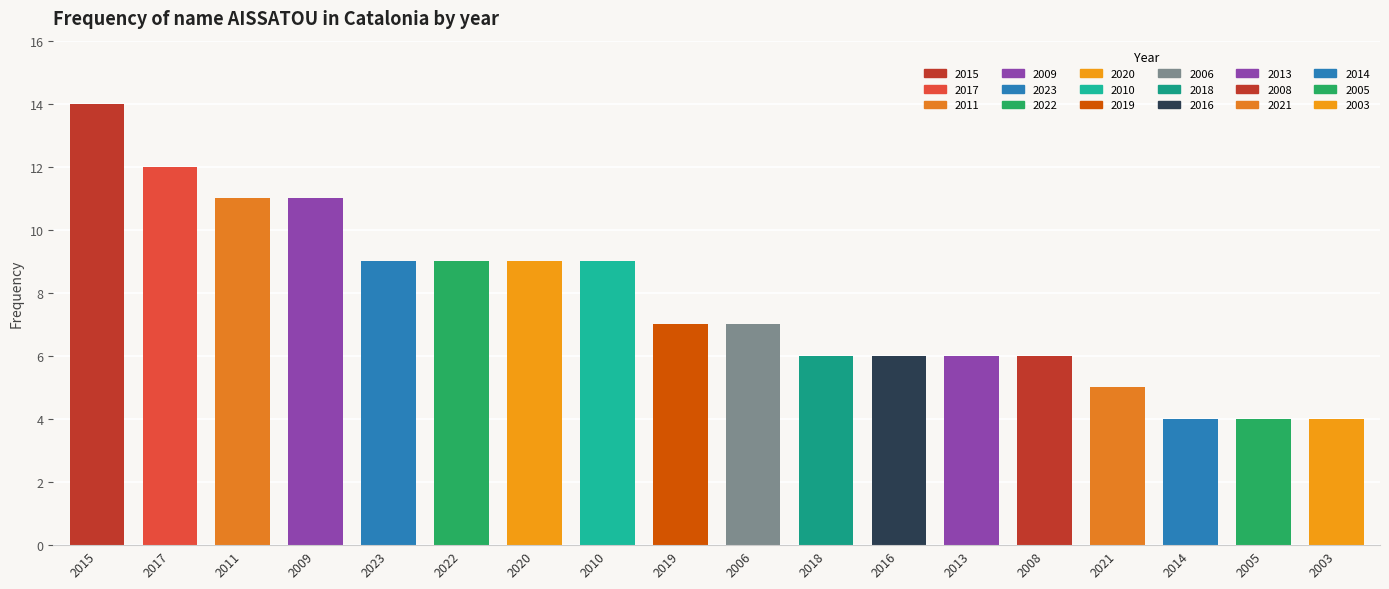

What is the label of the 18th bar from the left?

2003